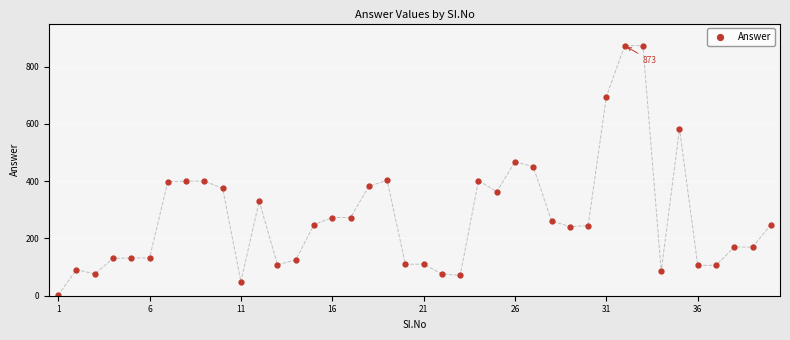

What is the average value?

276